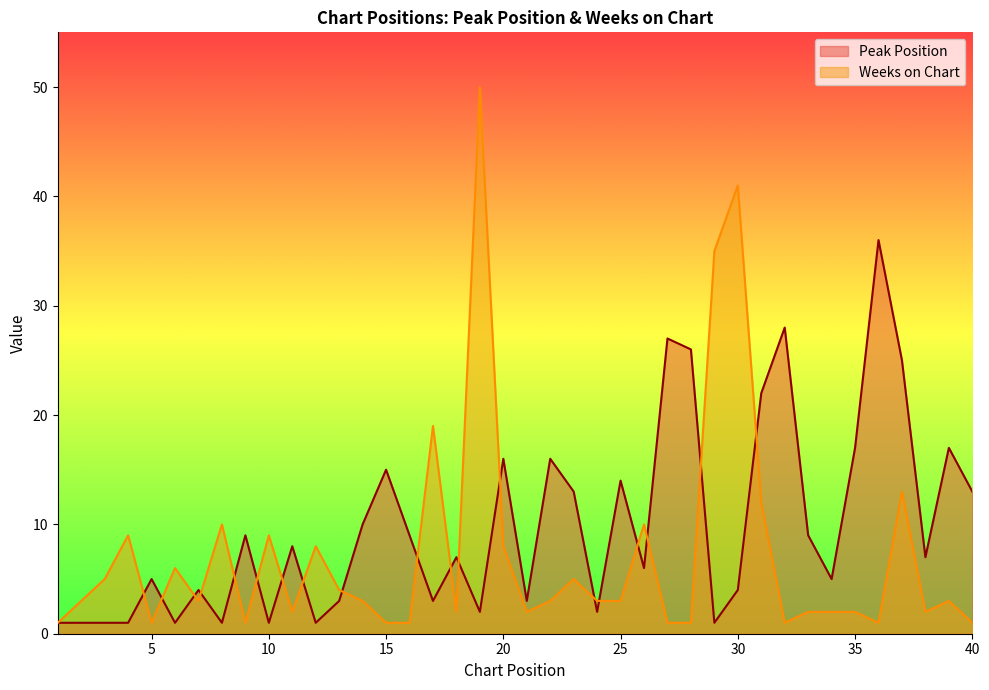

Where is Weeks on Chart nearest to the value 25?

17